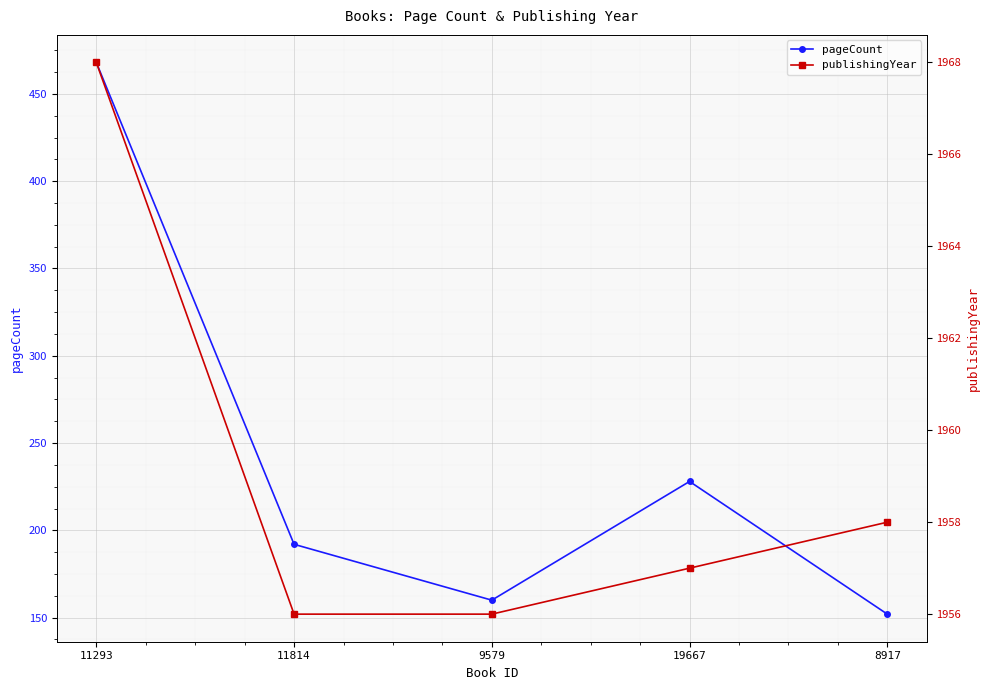

Between 11814 and 8917, which series saw the biggest shift?

pageCount